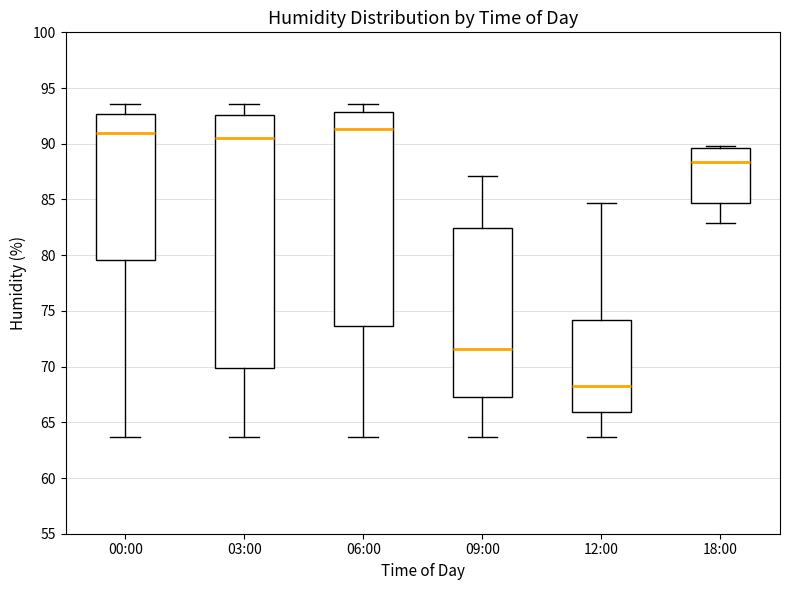

Which box has the lowest median line?

12:00